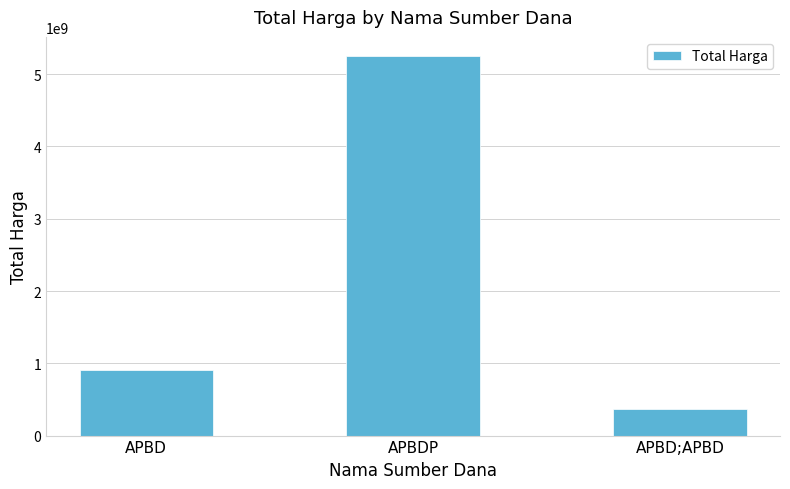

Rank the categories by value from lowest to highest.

APBD;APBD, APBD, APBDP